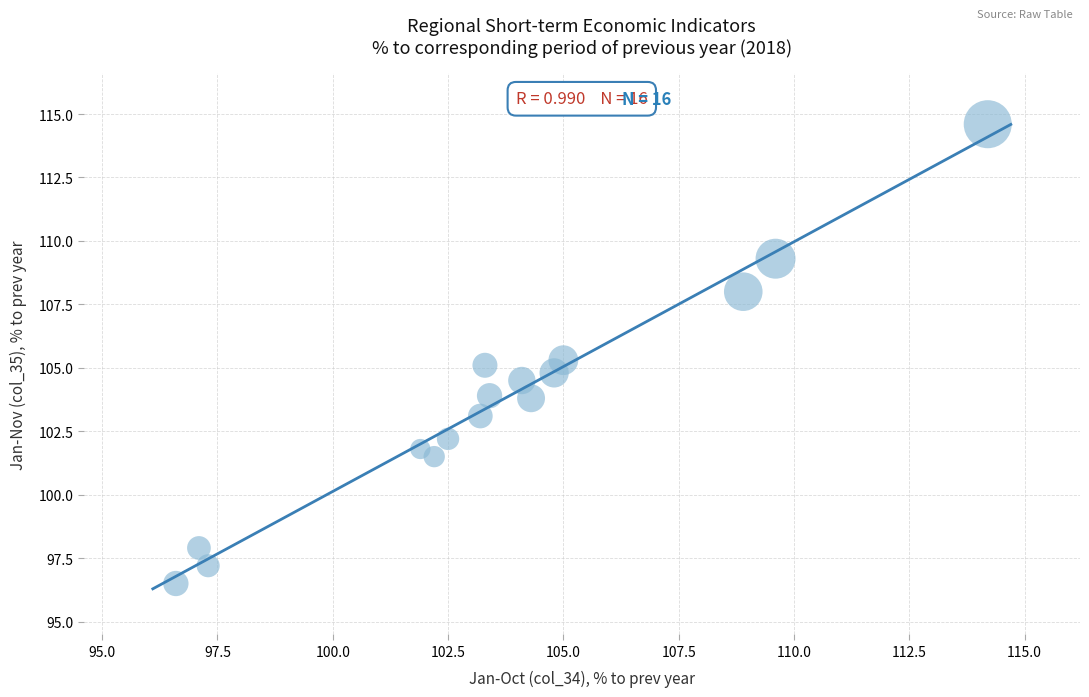

What is the range of Y values (max minus min)?

18.1